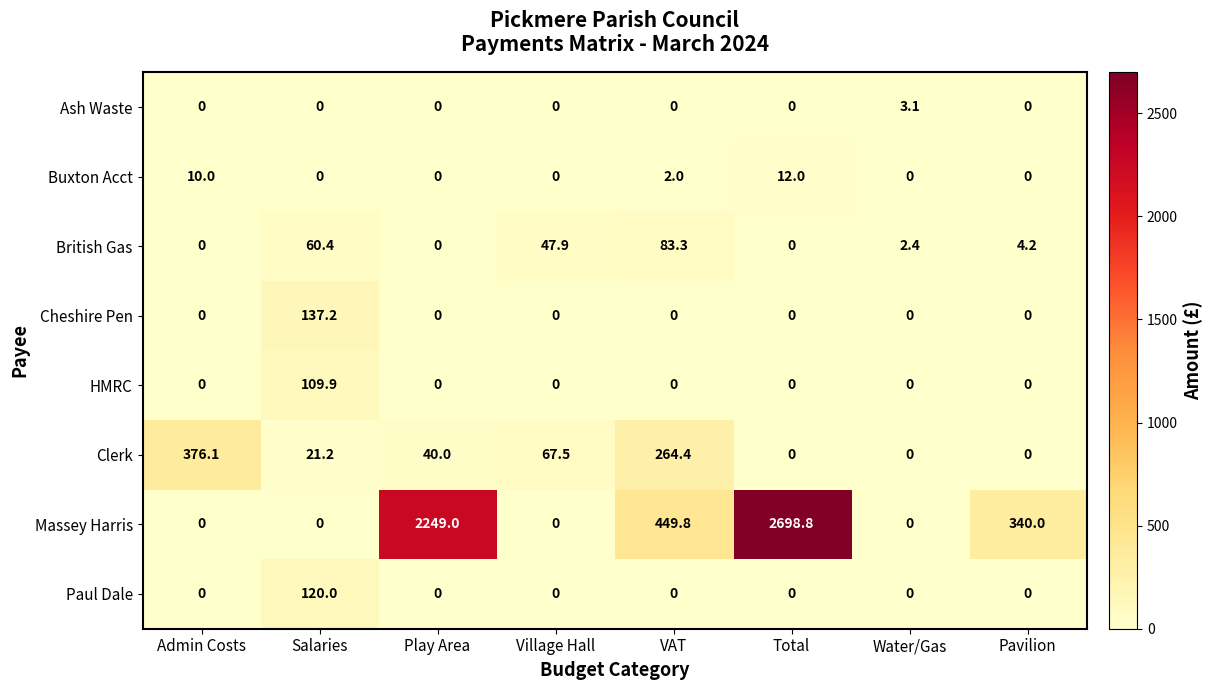

Which series has the largest total across all categories?

Massey Harris